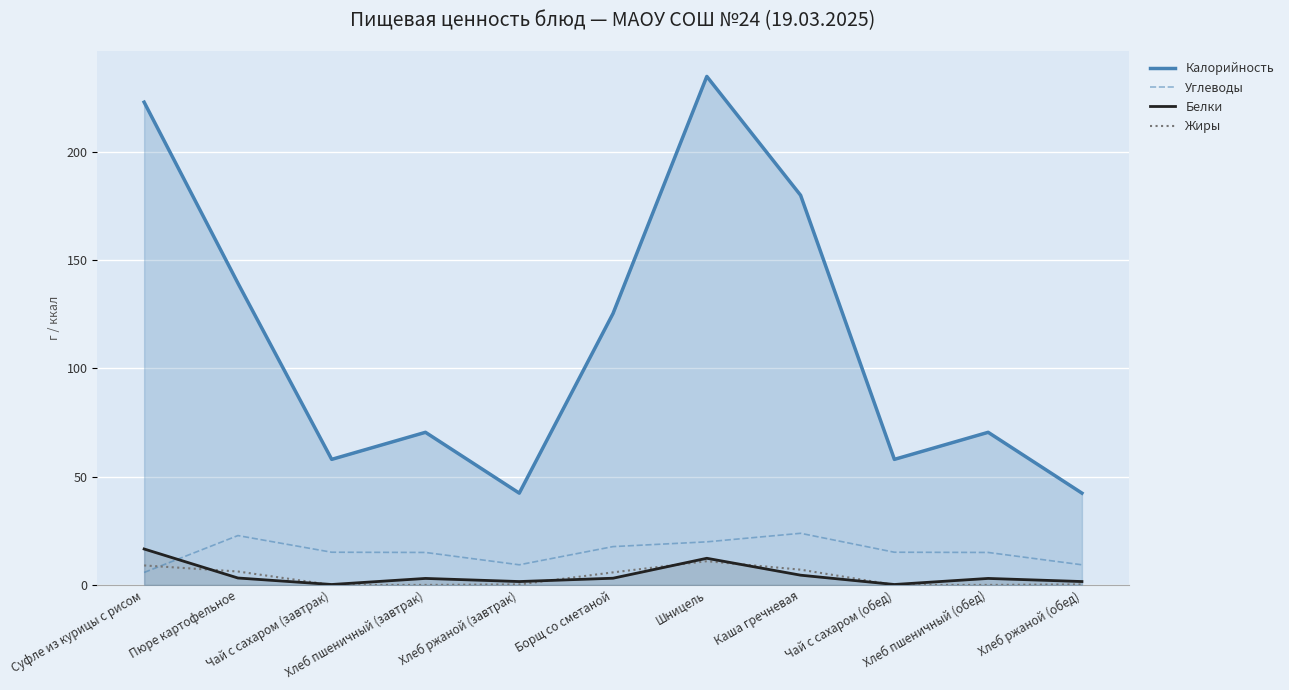

What is the label of the 3rd point from the left?

Чай с сахаром (завтрак)